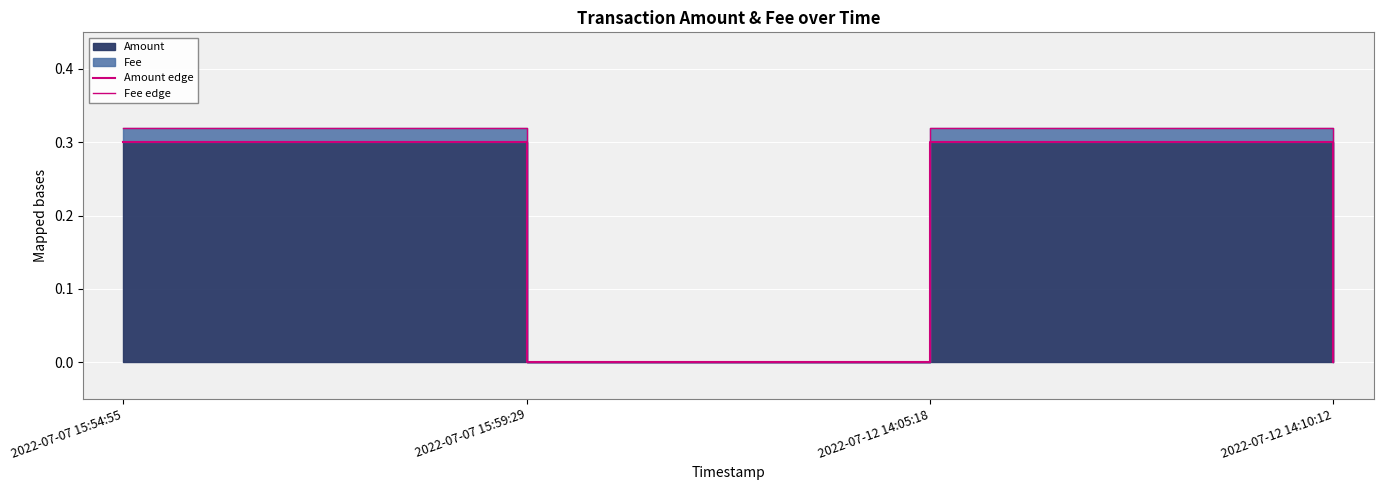

Which category has the highest value in the Amount edge series?

2022-07-07 15:54:55